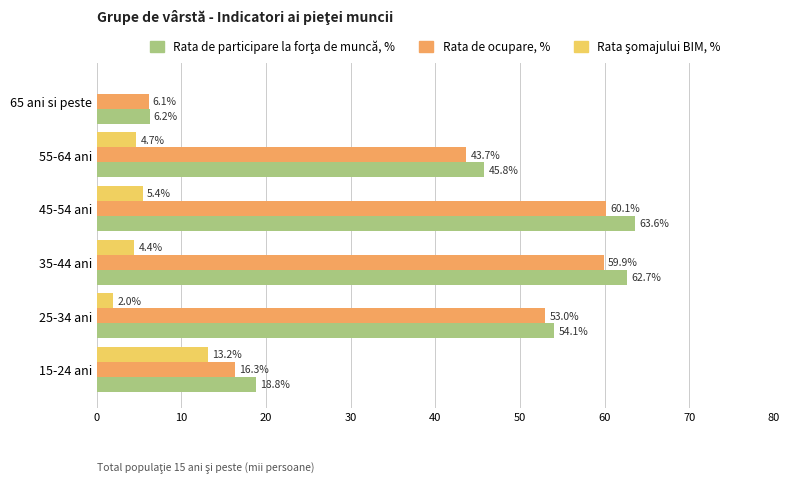

At which category is the sum across all series the highest?

45-54 ani